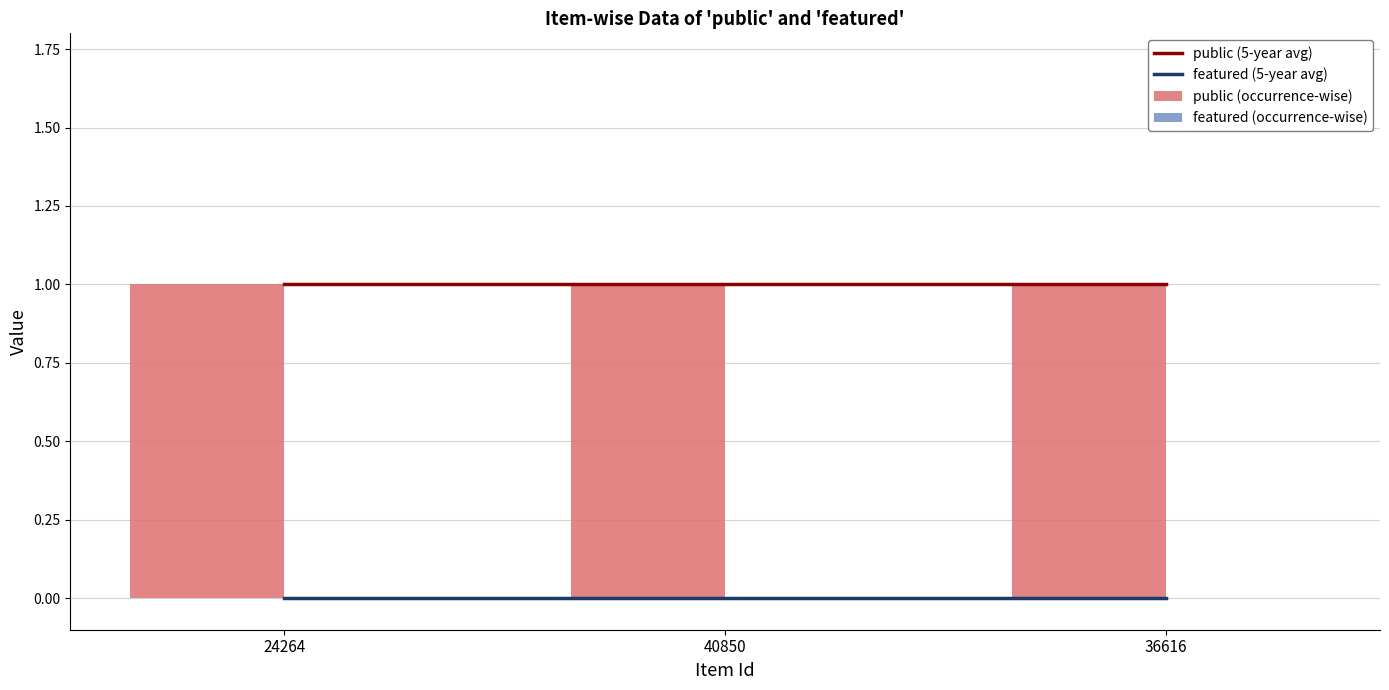

Is the value of featured (occurrence-wise) at 40850 greater than the value of public (5-year avg) at 40850?

No